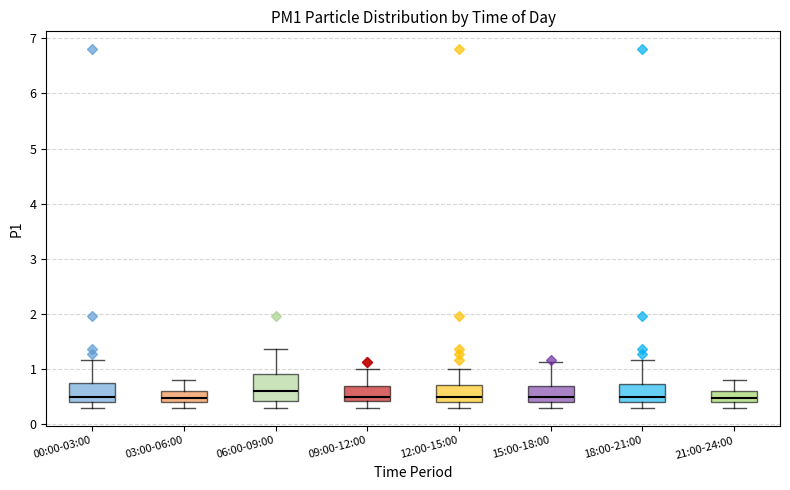

Reading left to right, transcribe this box plot: for each box, give where its median line is, the range the box spans, and where its two whiskers end, as read against the y-axis. The values are not printed on the chart, so give them approximately, as read against the axis.

00:00-03:00: median 0.5, box 0.4 to 0.7, whiskers 0.3 to 1.2
03:00-06:00: median 0.5, box 0.4 to 0.6, whiskers 0.3 to 0.8
06:00-09:00: median 0.6, box 0.4 to 0.9, whiskers 0.3 to 1.4
09:00-12:00: median 0.5, box 0.4 to 0.7, whiskers 0.3 to 1.0
12:00-15:00: median 0.5, box 0.4 to 0.7, whiskers 0.3 to 1.0
15:00-18:00: median 0.5, box 0.4 to 0.7, whiskers 0.3 to 1.1
18:00-21:00: median 0.5, box 0.4 to 0.7, whiskers 0.3 to 1.2
21:00-24:00: median 0.5, box 0.4 to 0.6, whiskers 0.3 to 0.8